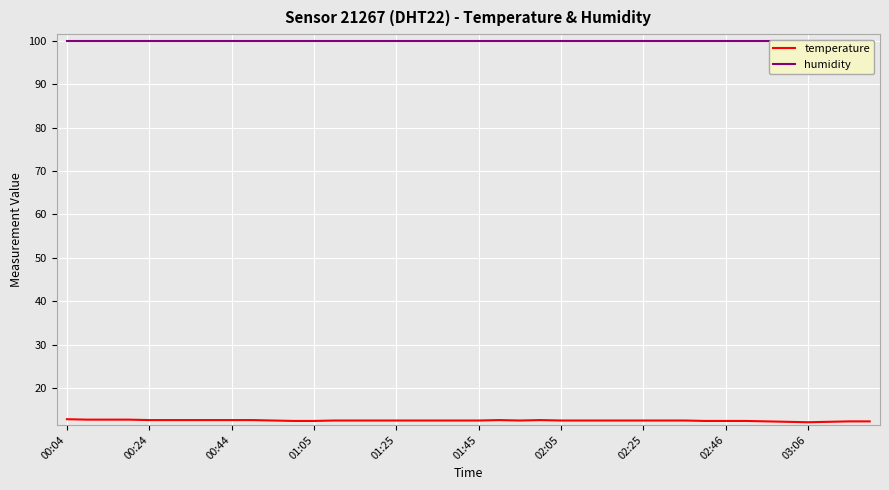

How many series are shown in this chart?

2